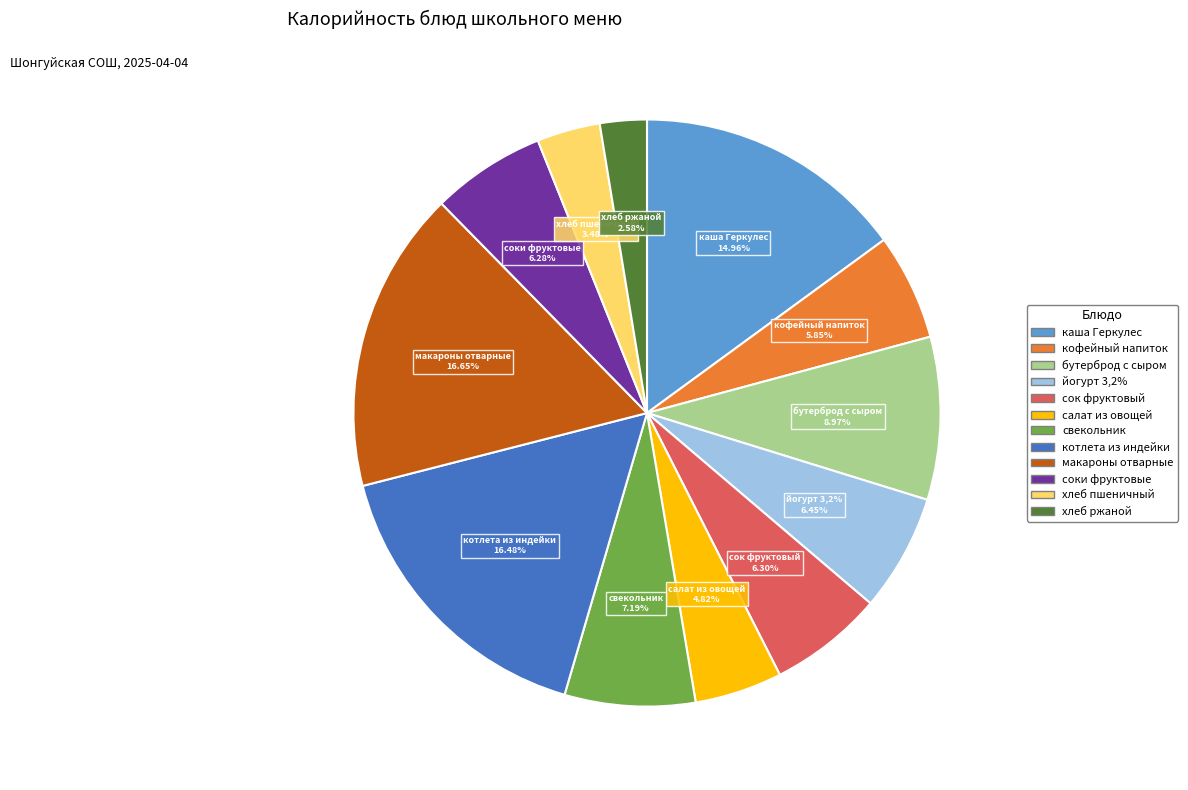

What is the smallest slice in the pie chart?

хлеб ржаной